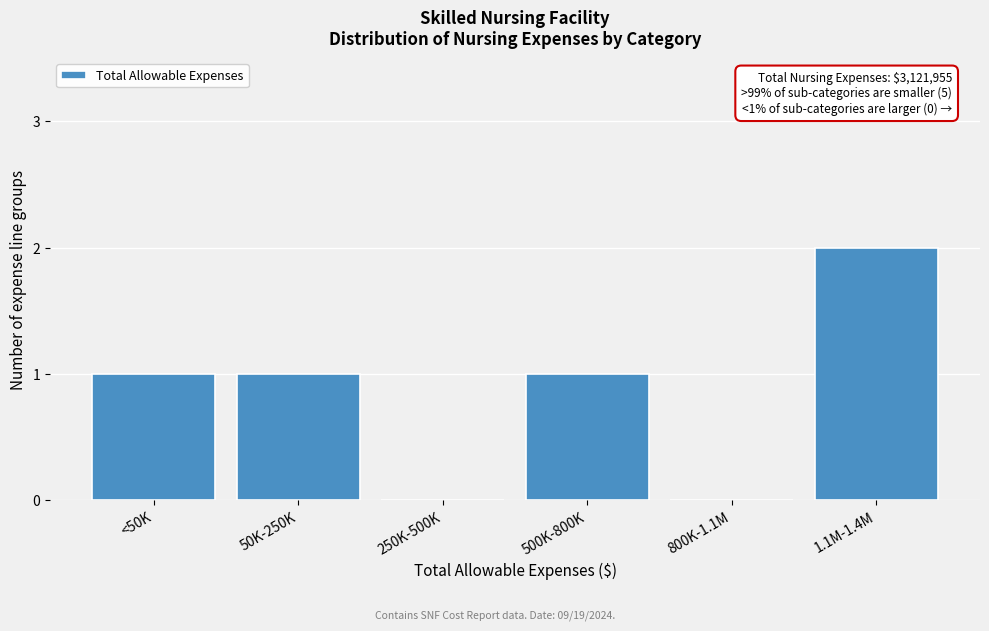

Reading left to right, extract all data points from this chart.

<50K=1	50K-250K=1	250K-500K=0	500K-800K=1	800K-1.1M=0	1.1M-1.4M=2